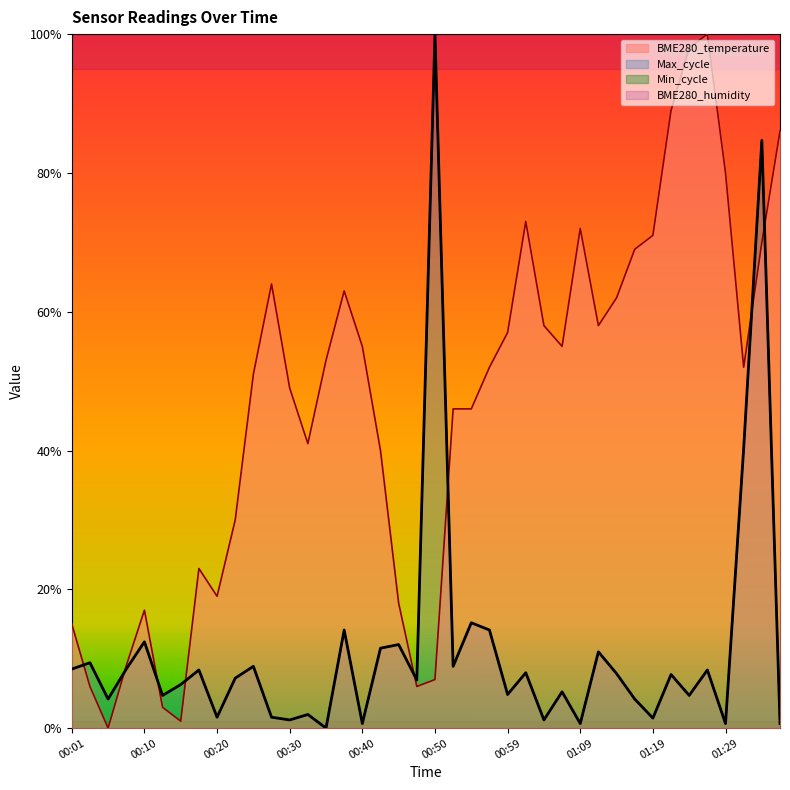

Which series changed the most between 00:06 and 01:34?

Max_cycle